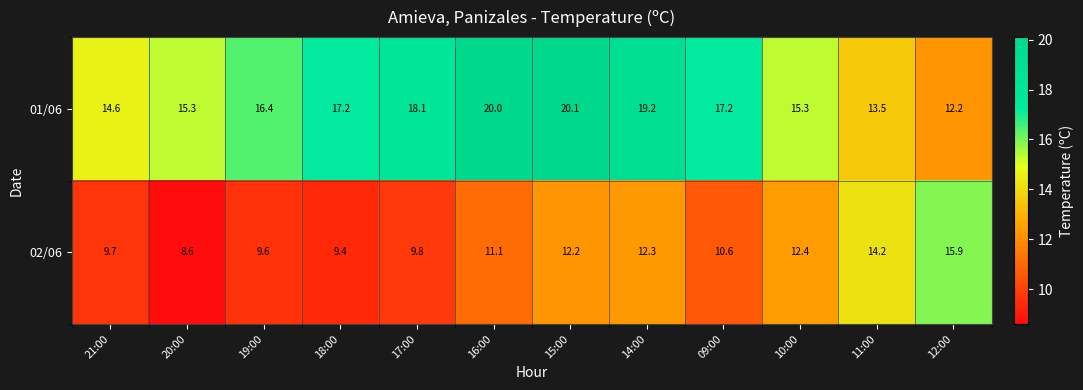

Rank the series by their maximum value, from highest to lowest.

01/06, 02/06